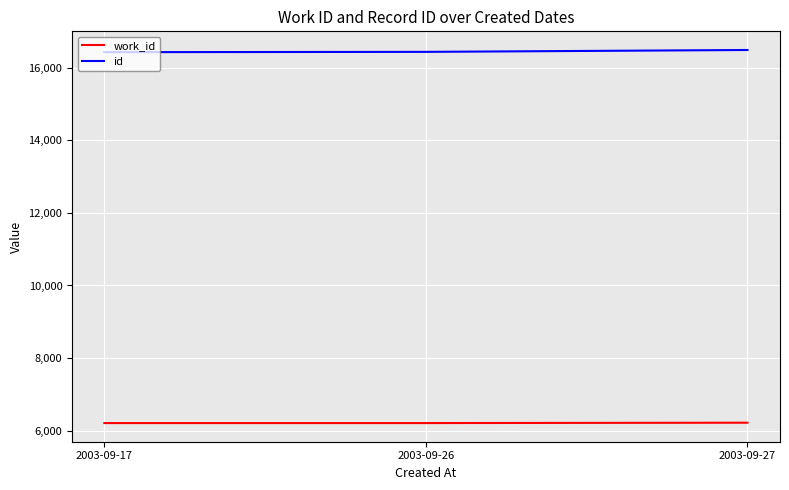

What is the maximum value for id?

16492